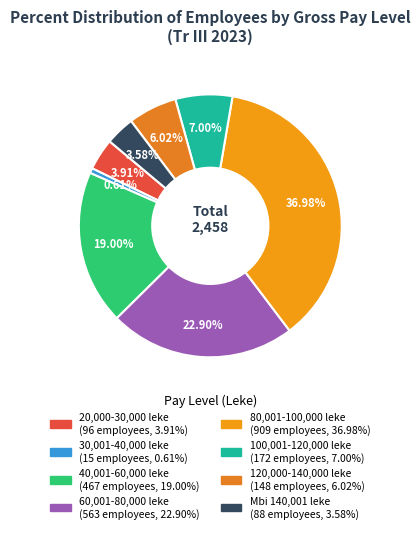

Approximately how many times larger is the value at Mbi 140,001 leke compared to 40,001-60,000 leke?

0.2